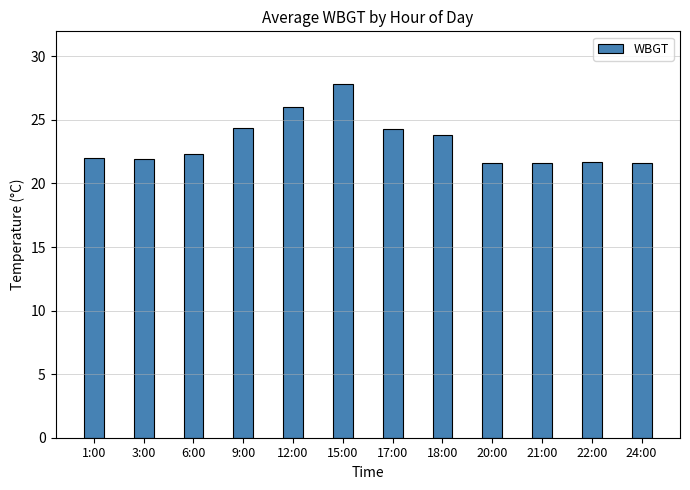

What is the sum of all values?

279.0